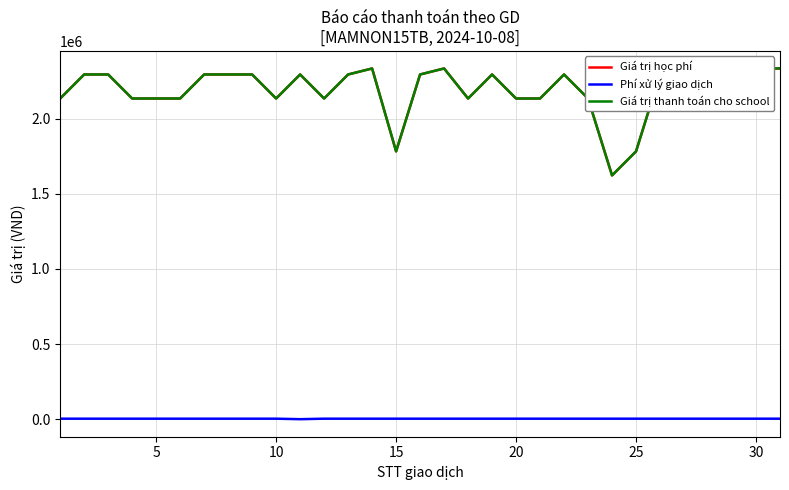

True or false: Giá trị học phí and Phí xử lý giao dịch cross at least once.

False